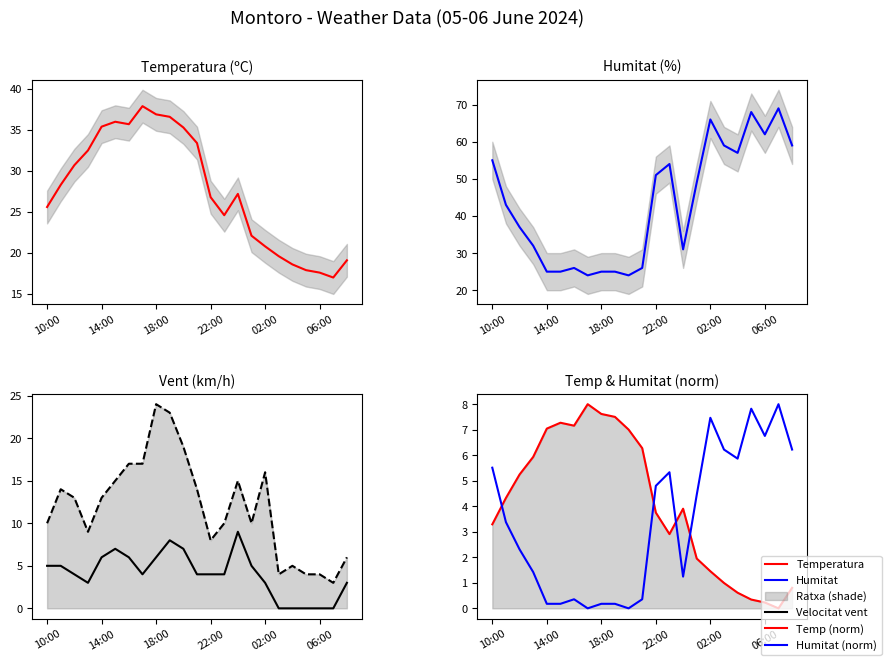

True or false: Temp (norm) has a value of 1.9 at 02:00.

False